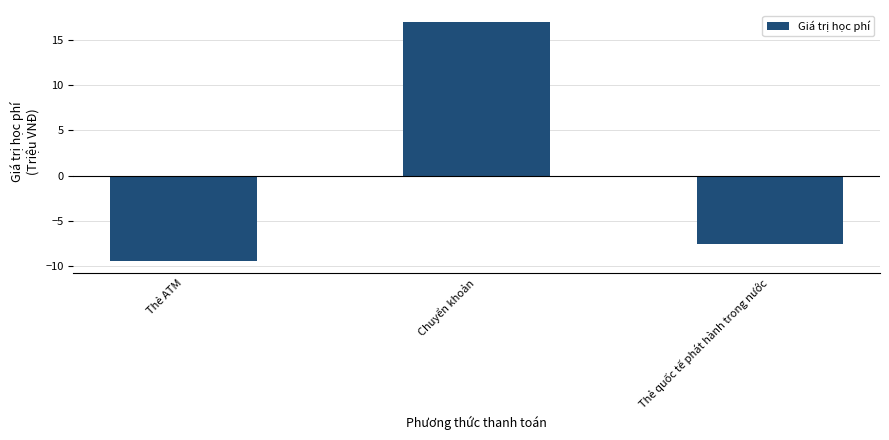

Are the bars grouped side by side (vs. stacked)?

No